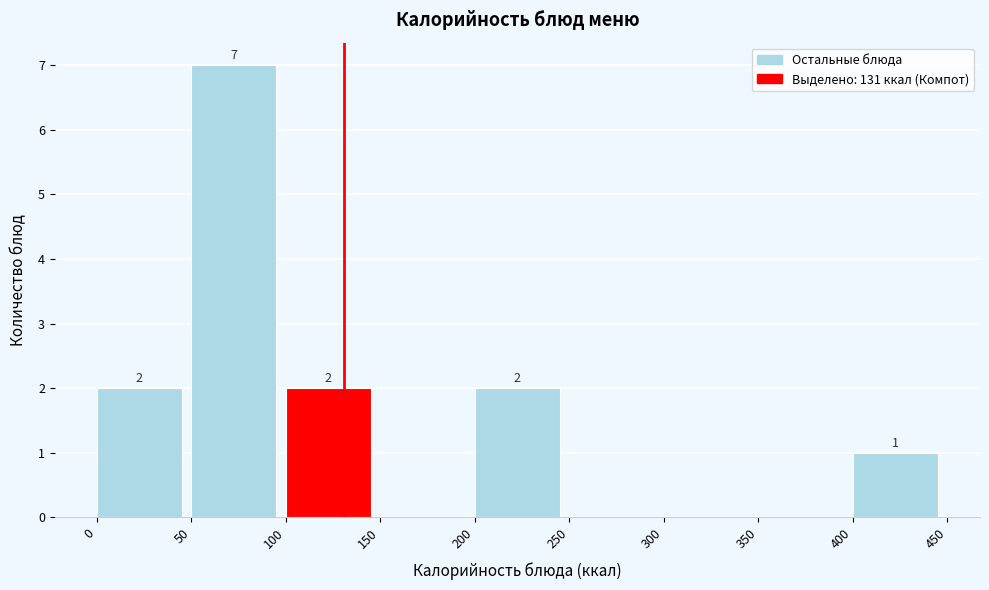

Over which range of the x-axis is the bar tallest?

50 to 100